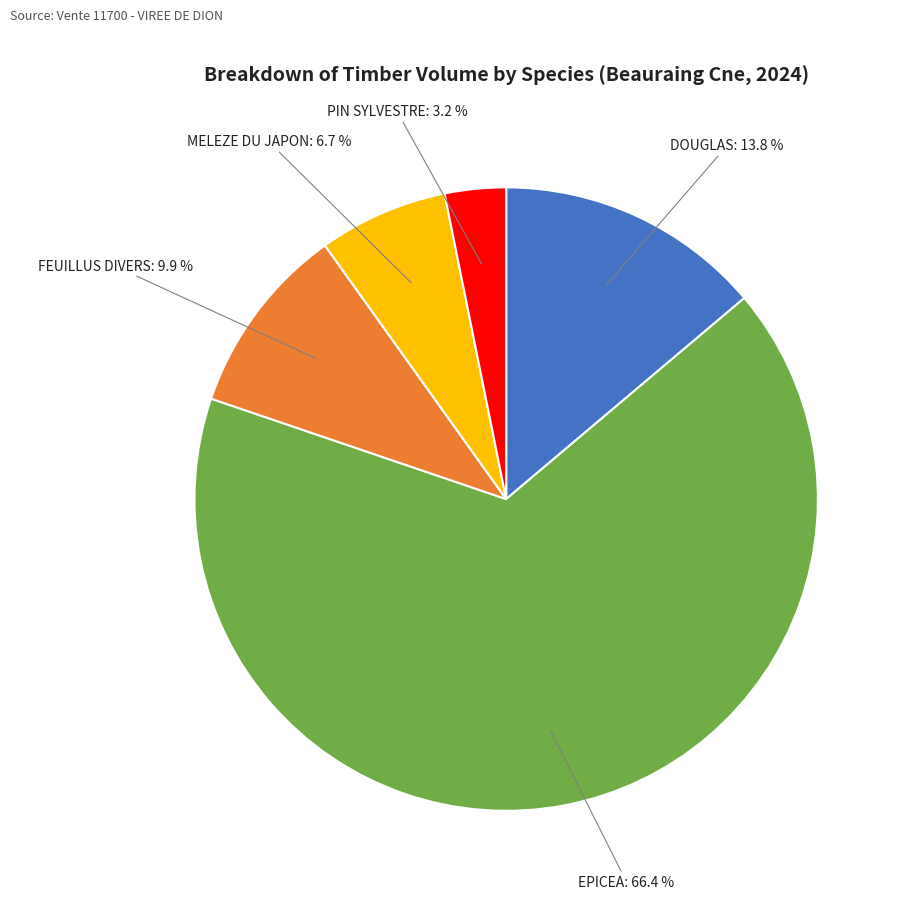

Is there a majority slice in this chart?

Yes